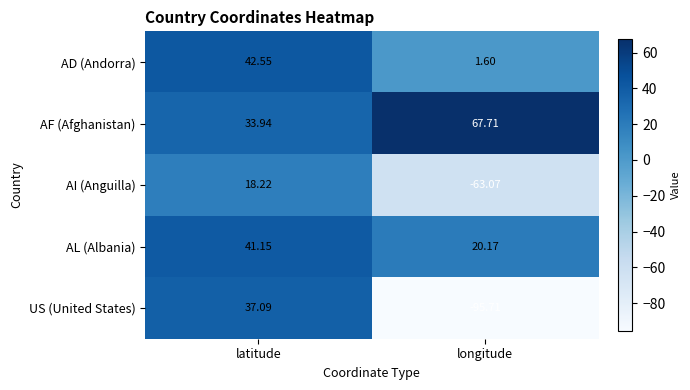

Rank the series by their maximum value, from highest to lowest.

AF (Afghanistan), AD (Andorra), AL (Albania), US (United States), AI (Anguilla)